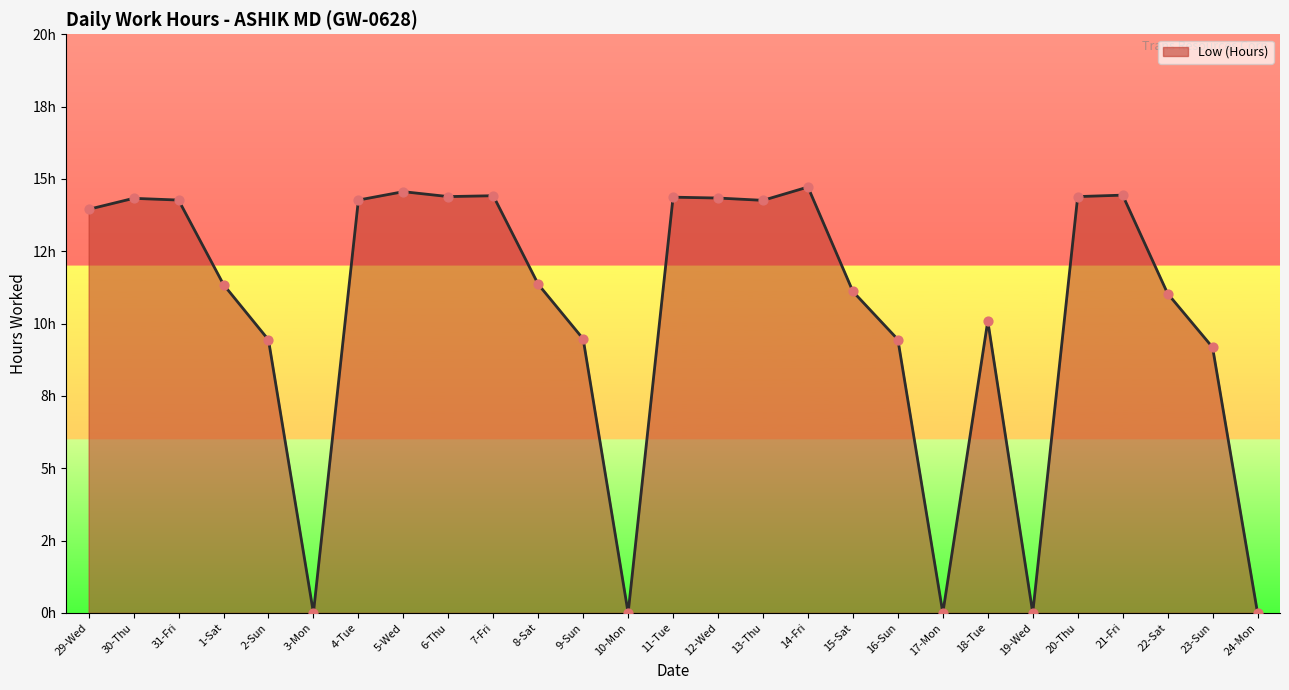

Which has a higher value, 20-Thu or 9-Sun?

20-Thu